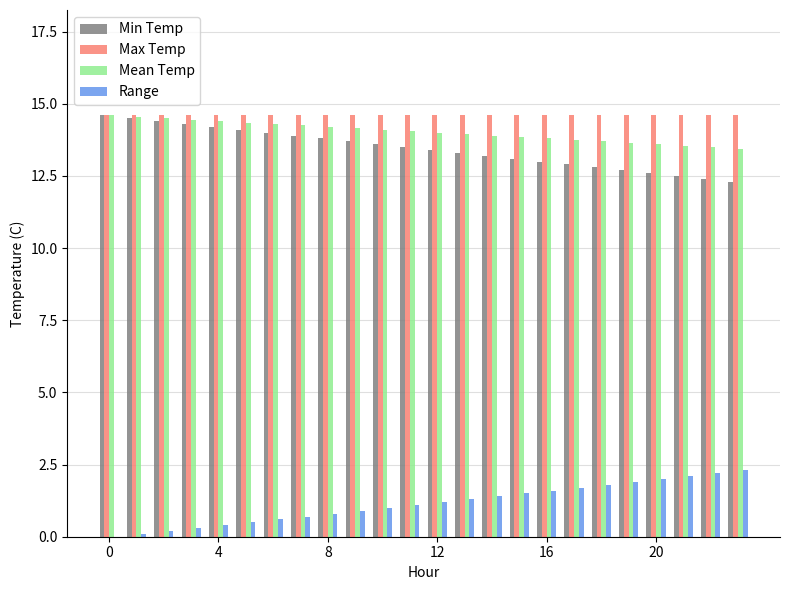

What is the average value of the Min Temp series?

13.5